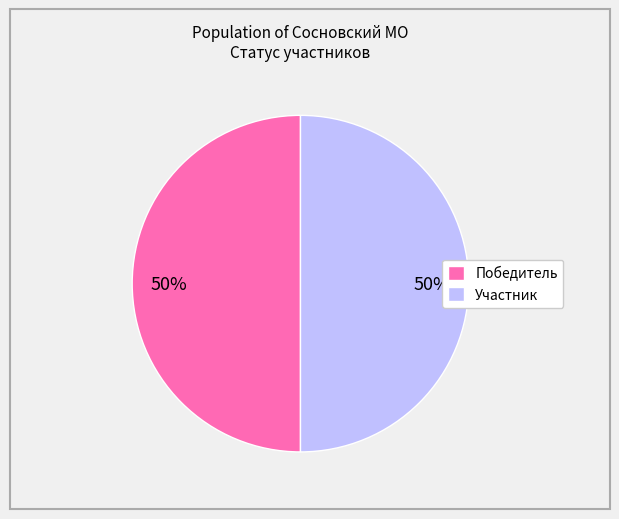

To the nearest percent, what portion does Участник represent?

50%